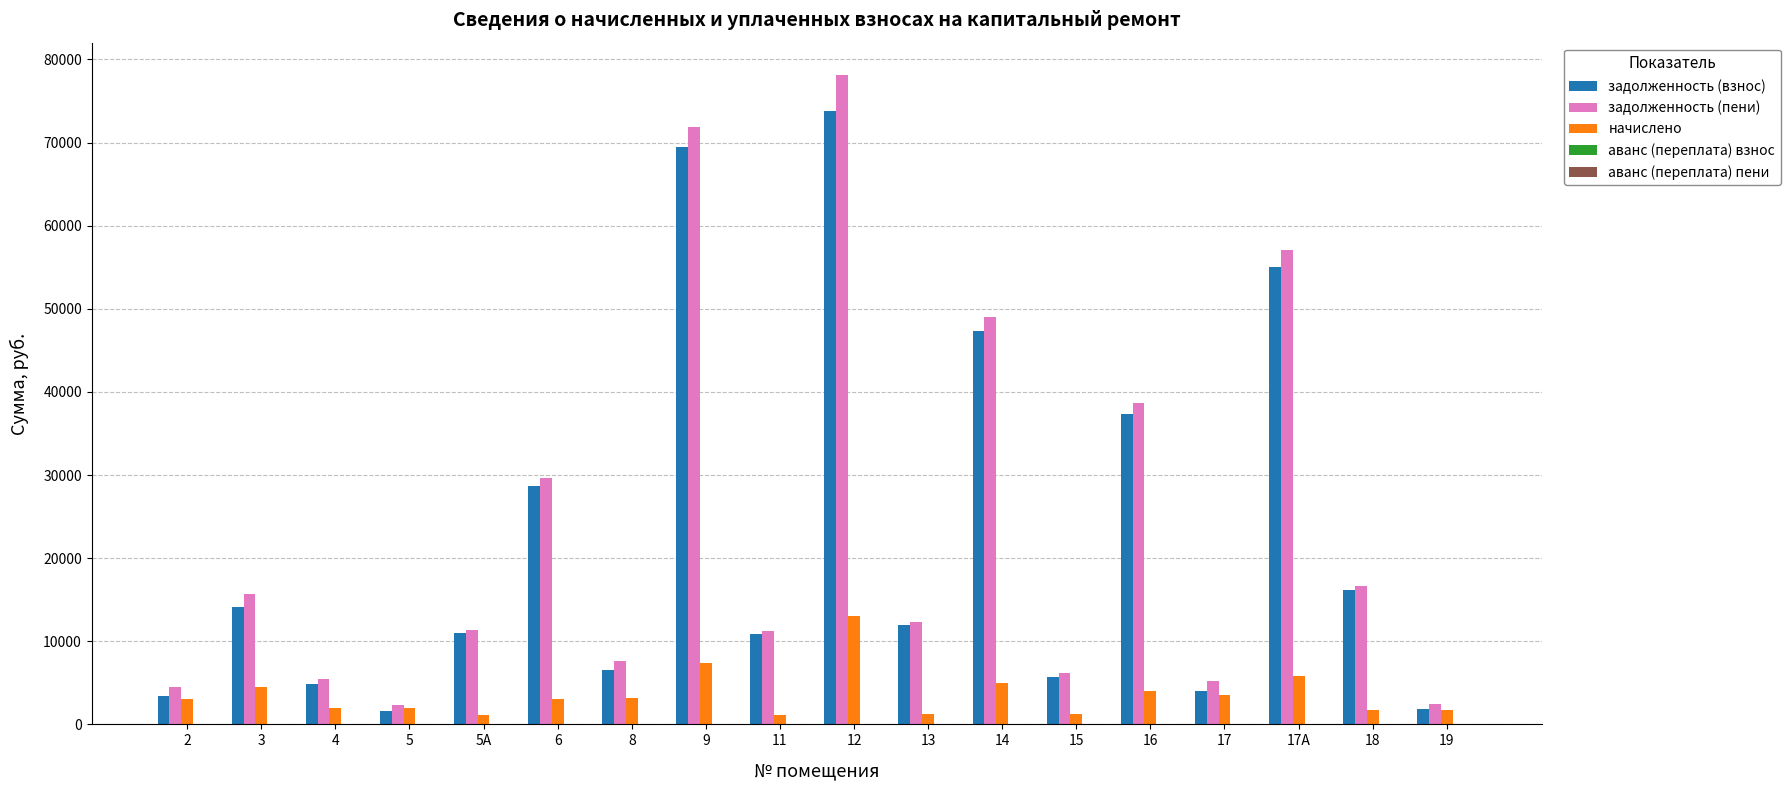

Which series has the largest total across all categories?

задолженность (пени)